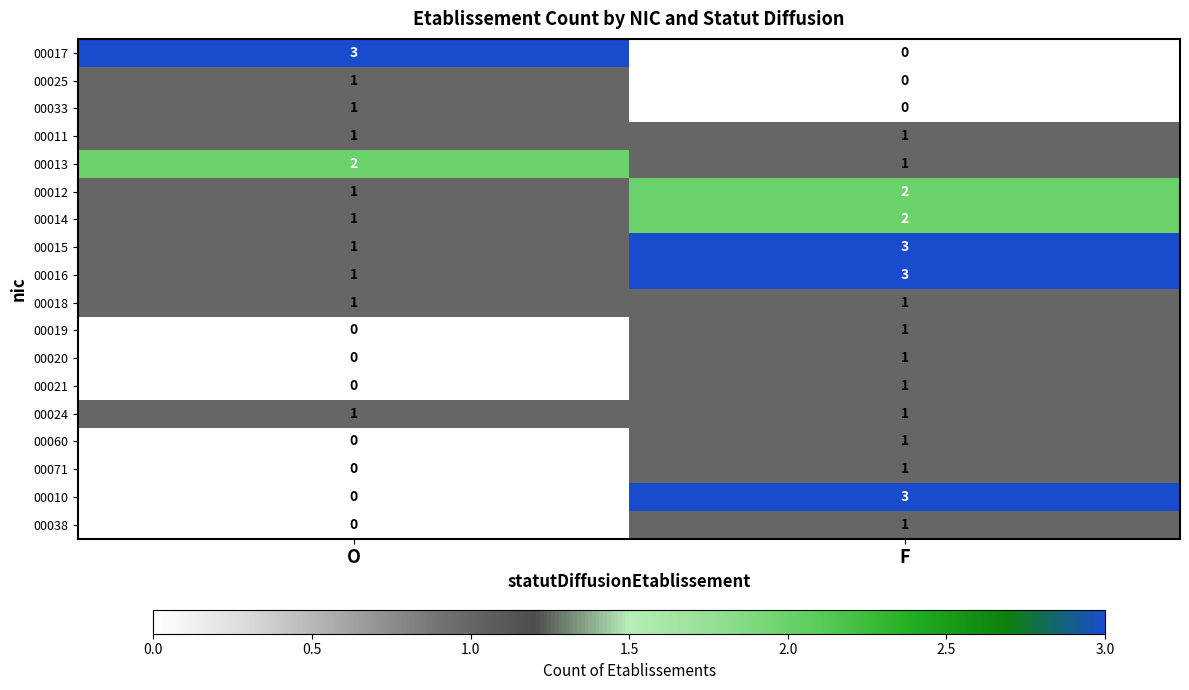

How many series are shown in this chart?

18